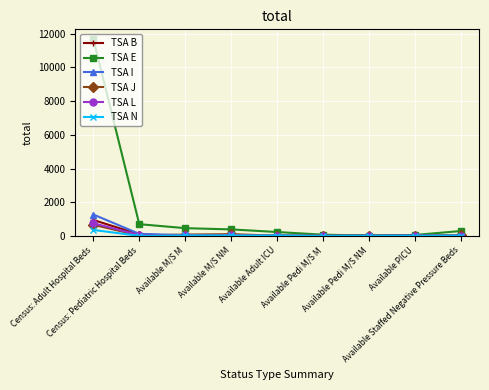

Which series has the largest range (max minus min)?

TSA E